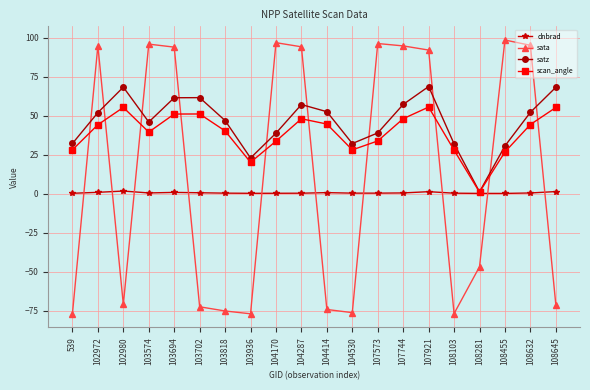

What are all the series names shown in the legend?

dnbrad, sata, satz, scan_angle